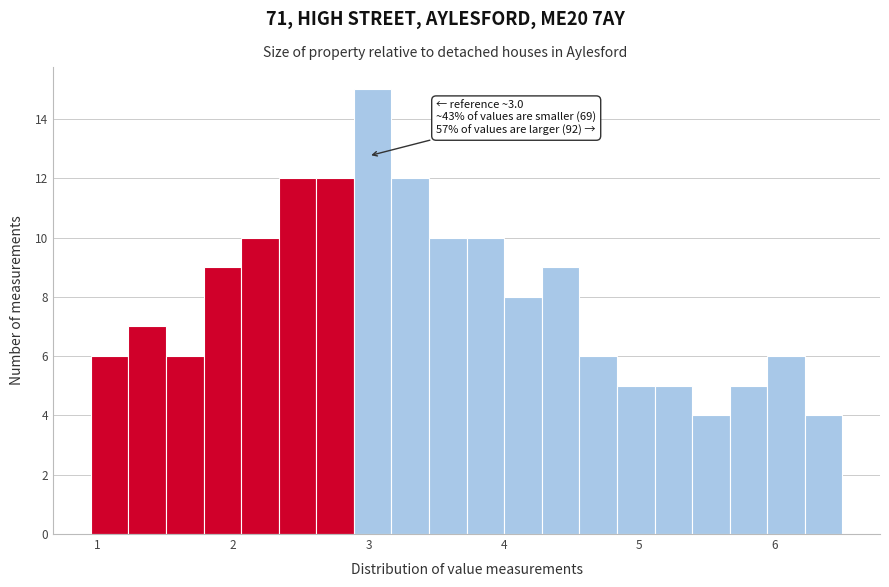

Around what value on the x-axis is the tallest bar? Give the approximate position of its centre, as read against the axis.

3.0